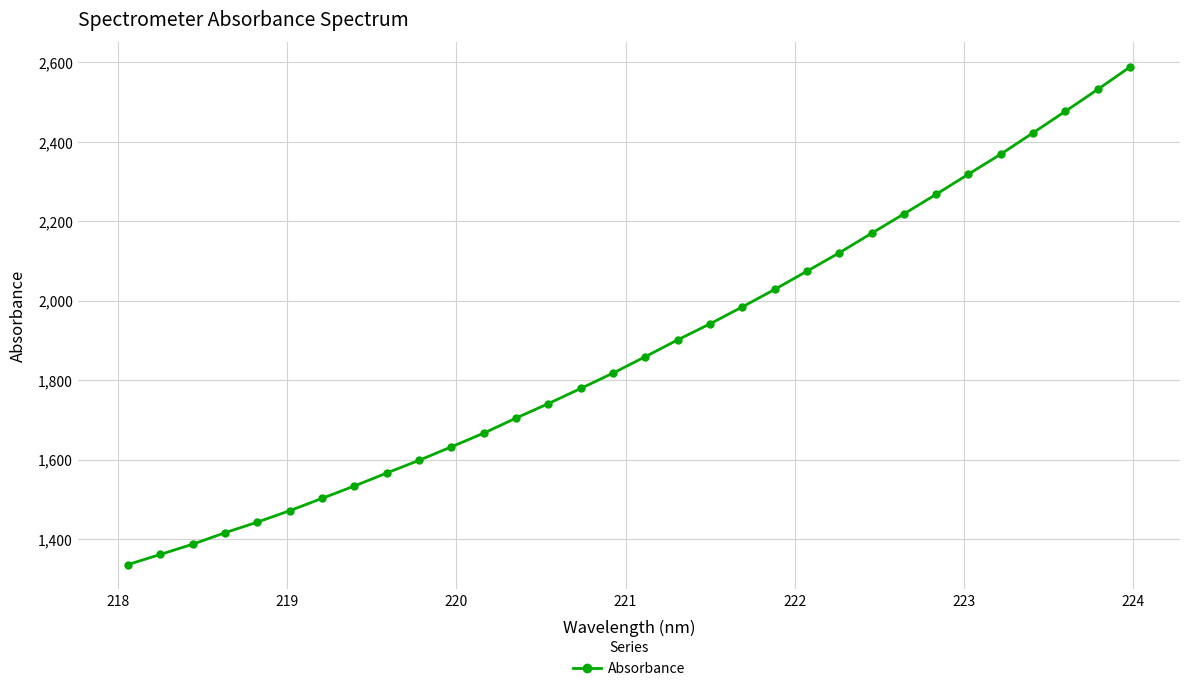

What is the minimum value shown in the chart?

1335.6